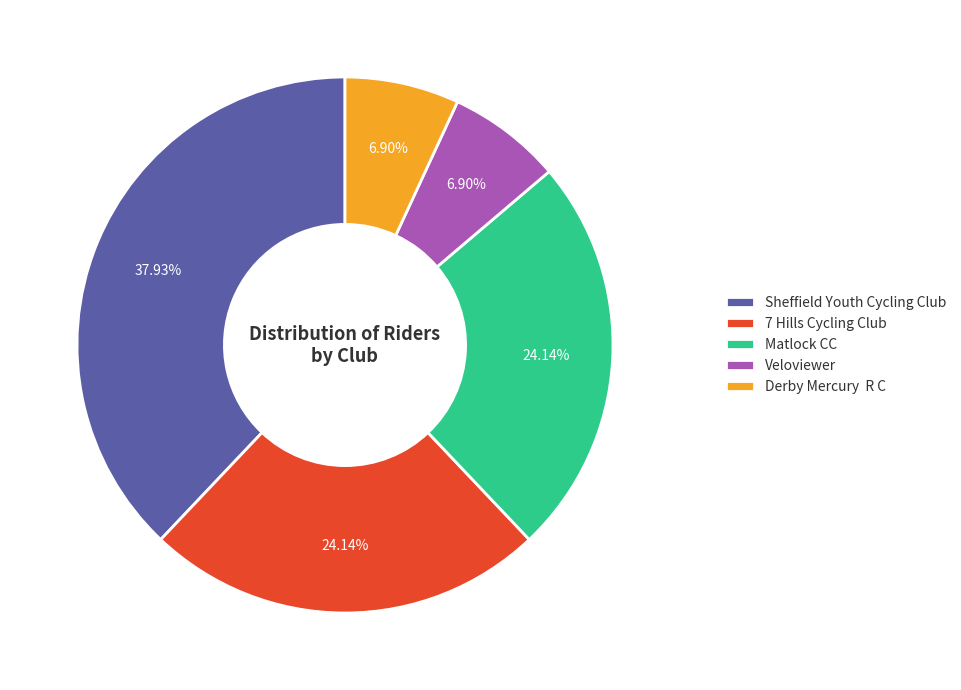

Count the number of slices in the pie.

5